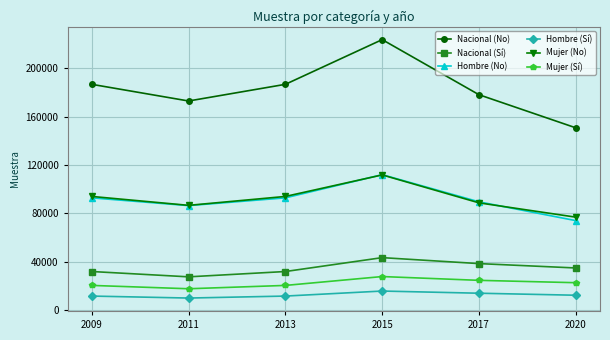

What is the difference between the maximum and second lowest values in the Hombre (Sí) series?

4156